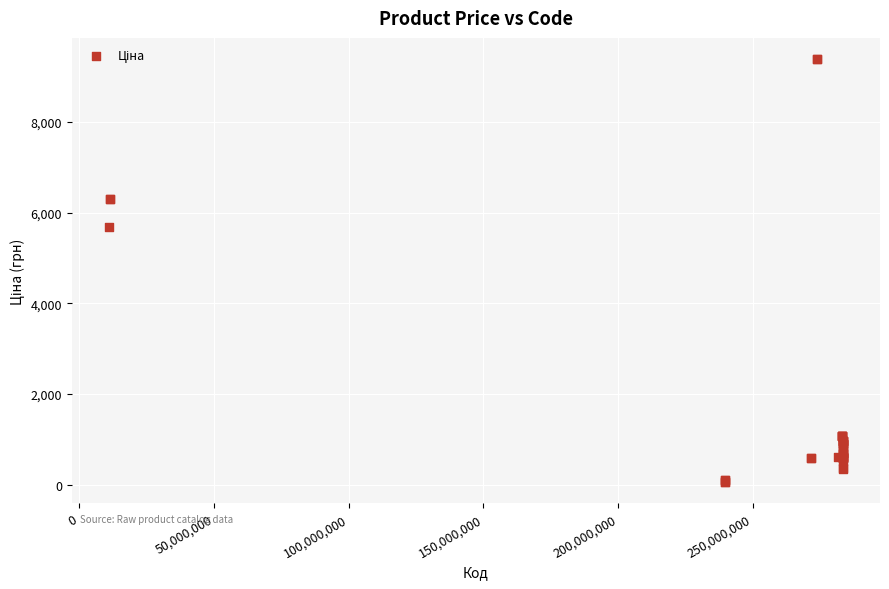

What Y value in the scatter plot is closest to 4720?

5673.8